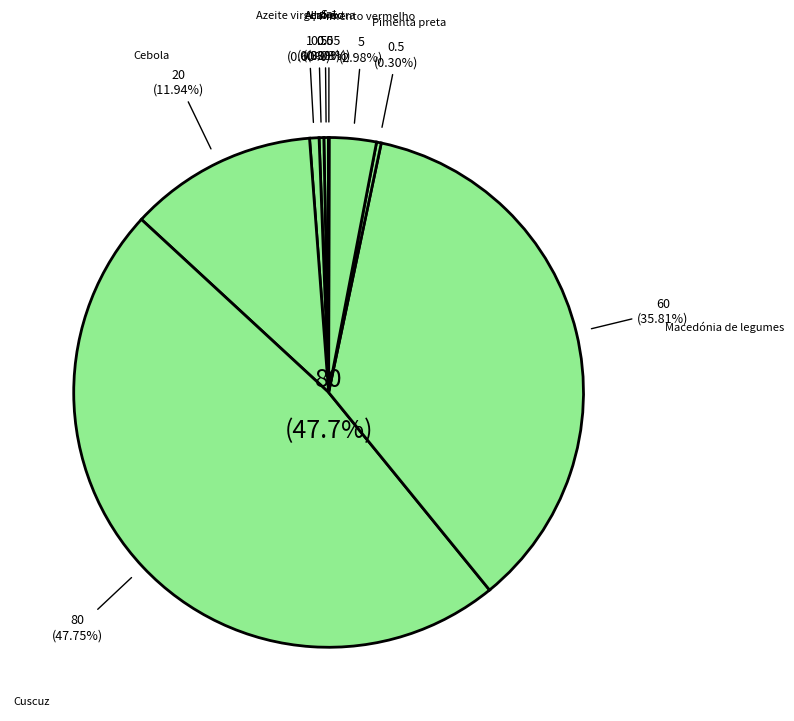

Rank the categories by value from lowest to highest.

Sal, Açafrão, Alho, Pimenta preta, Azeite virgem extra, Pimento vermelho, Cebola, Macedónia de legumes, Cuscuz